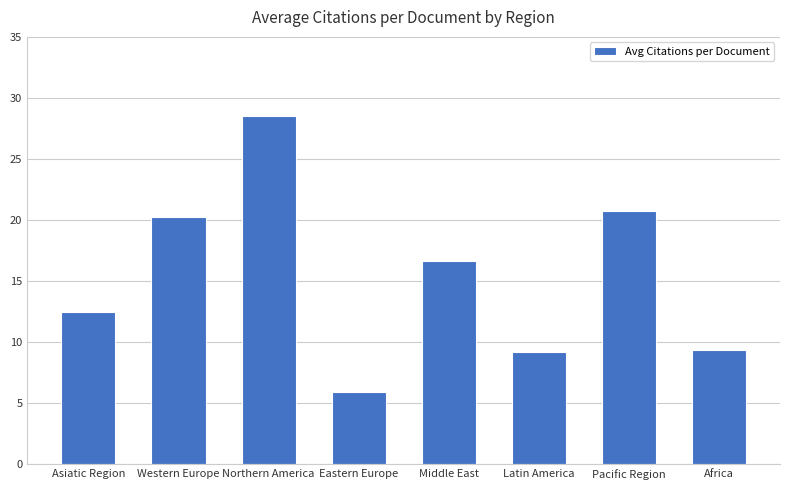

Between Pacific Region and Latin America, which is larger?

Pacific Region